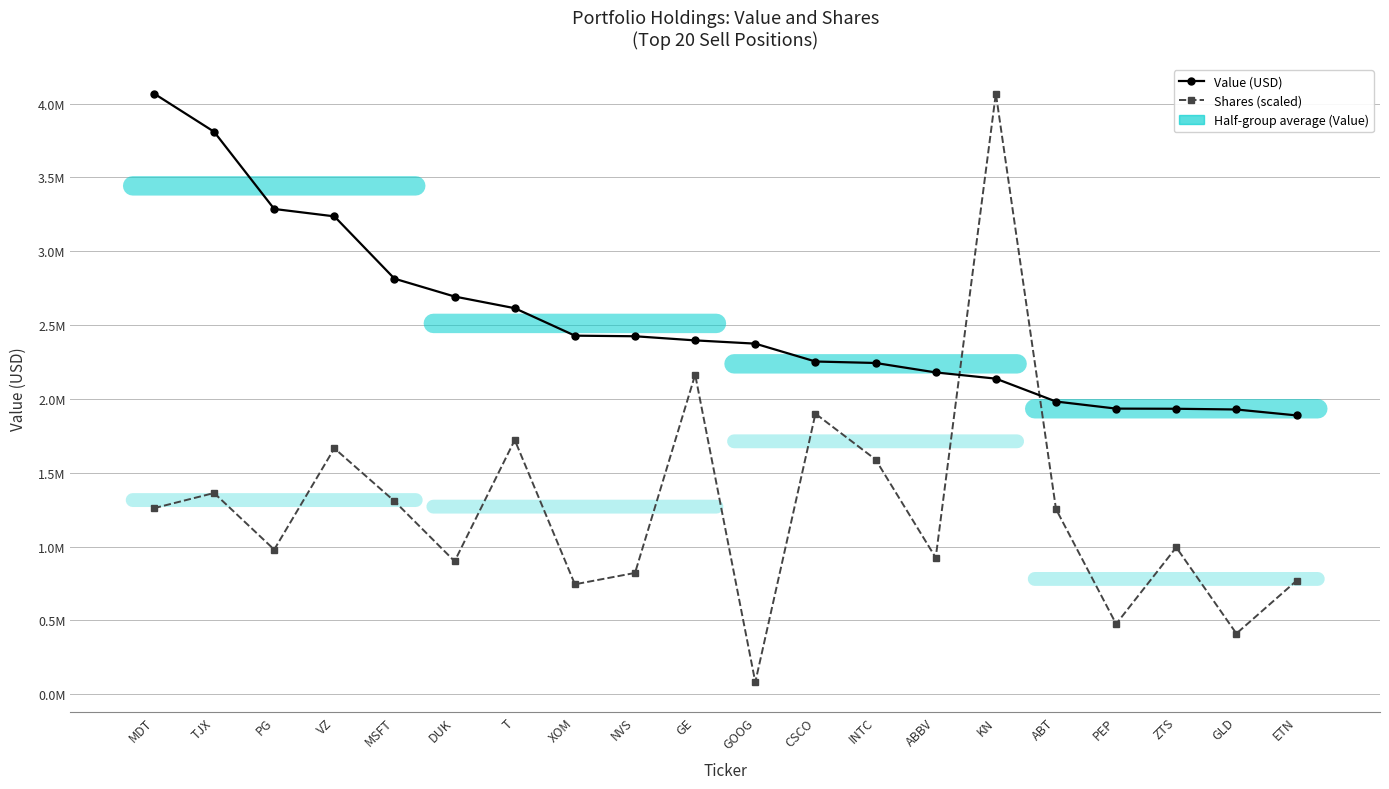

List the series in order of their overall mean, highest first.

Value (USD), Shares (scaled)